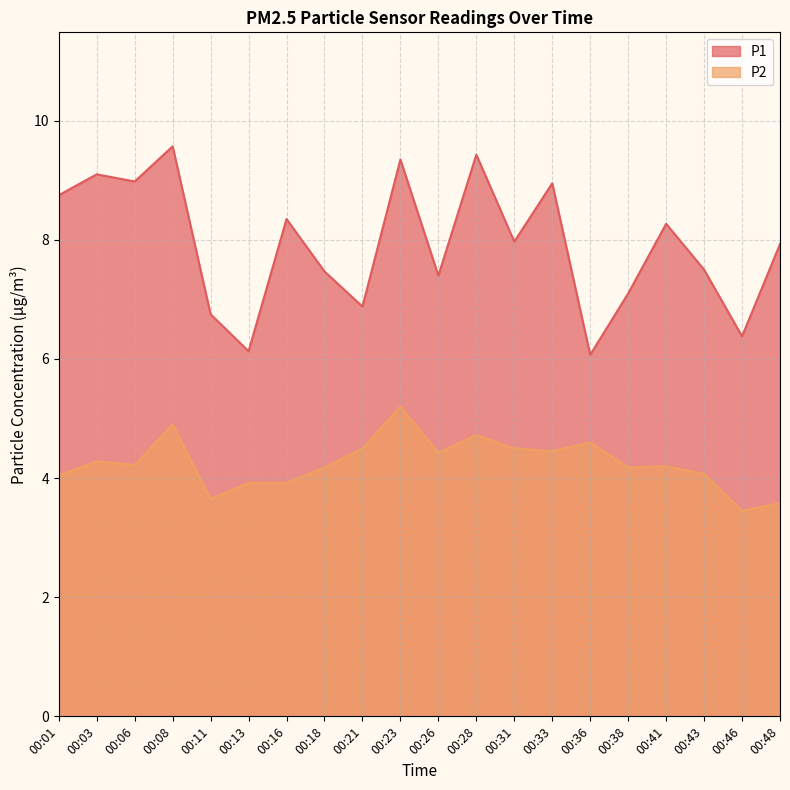

True or false: P2 and P1 intersect in this chart.

False